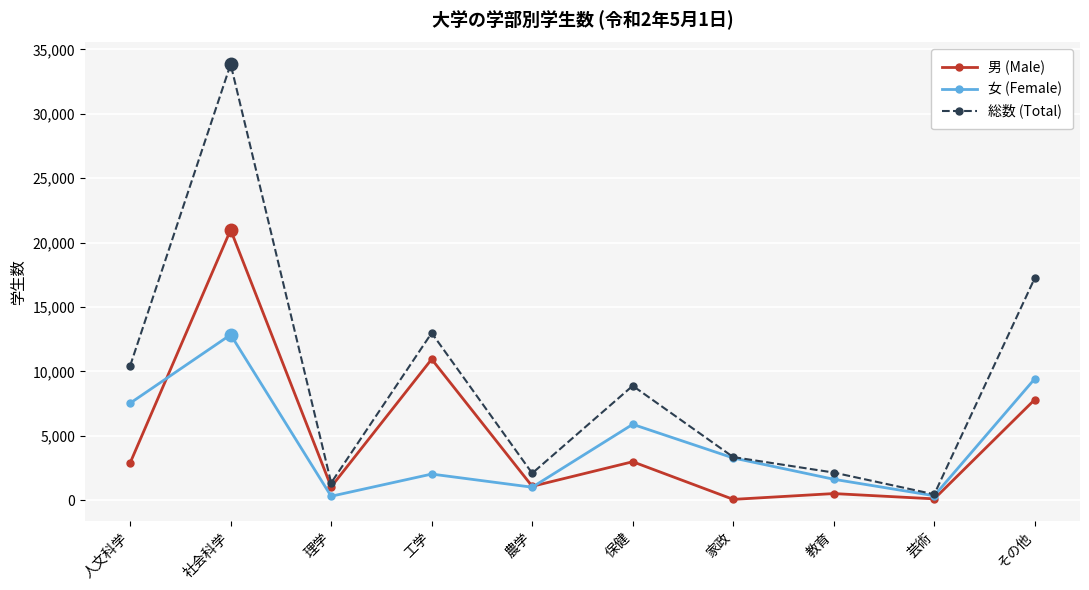

True or false: 総数 (Total) and 男 (Male) cross at least once.

False